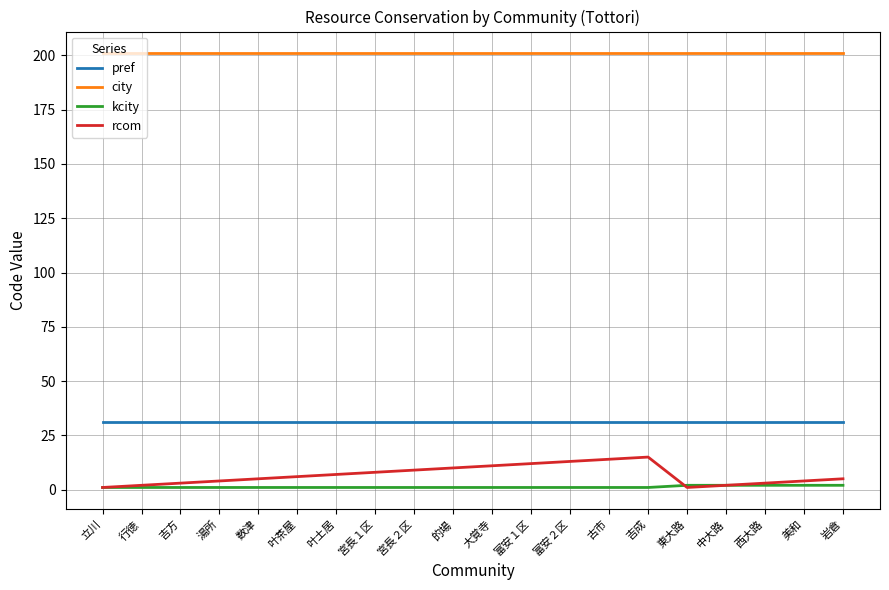

The value of pref at 吉成 is 31. True or false?

True